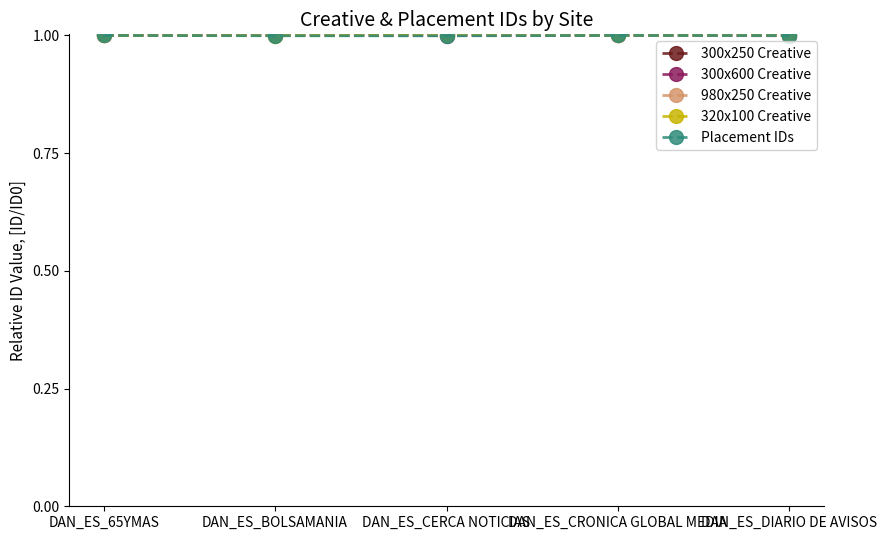

The value of 320x100 Creative at DAN_ES_CRONICA GLOBAL MEDIA is 1.4. True or false?

False